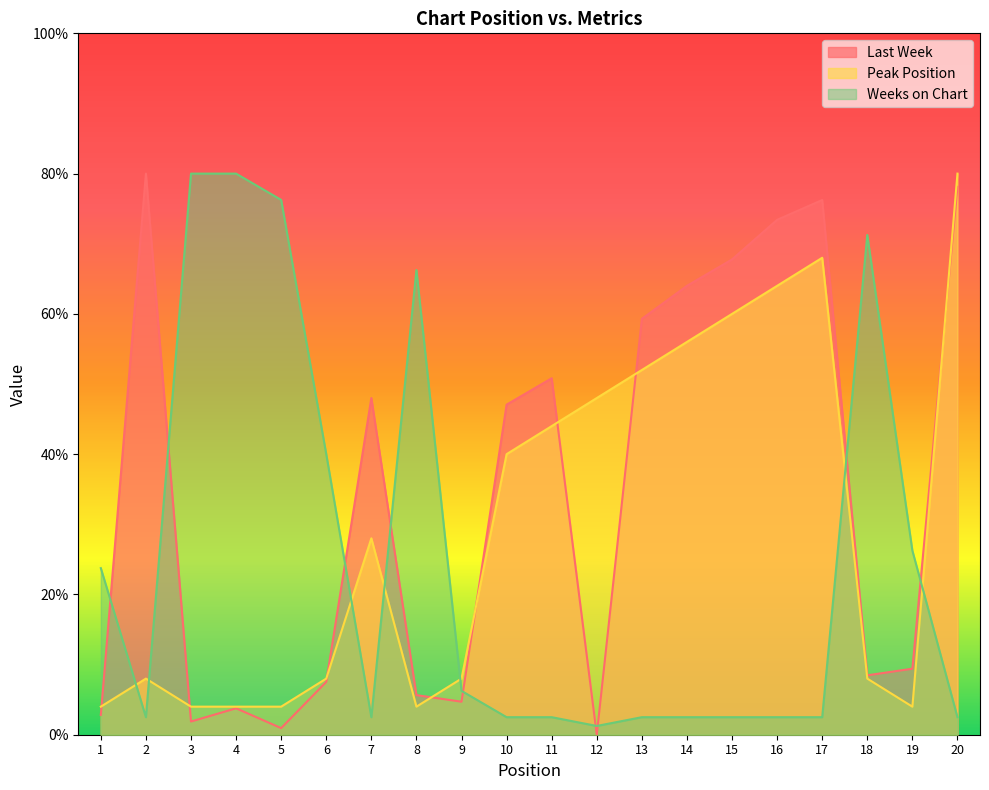

At which category is the sum across all series the highest?

20